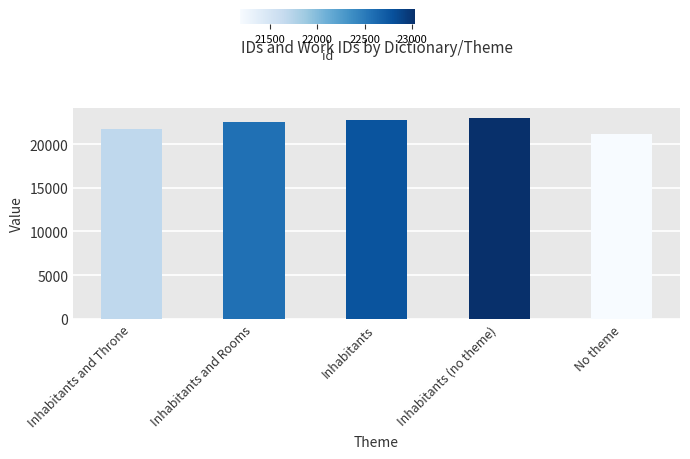

What is the change in value from Inhabitants and Throne to Inhabitants (no theme)?

+1355